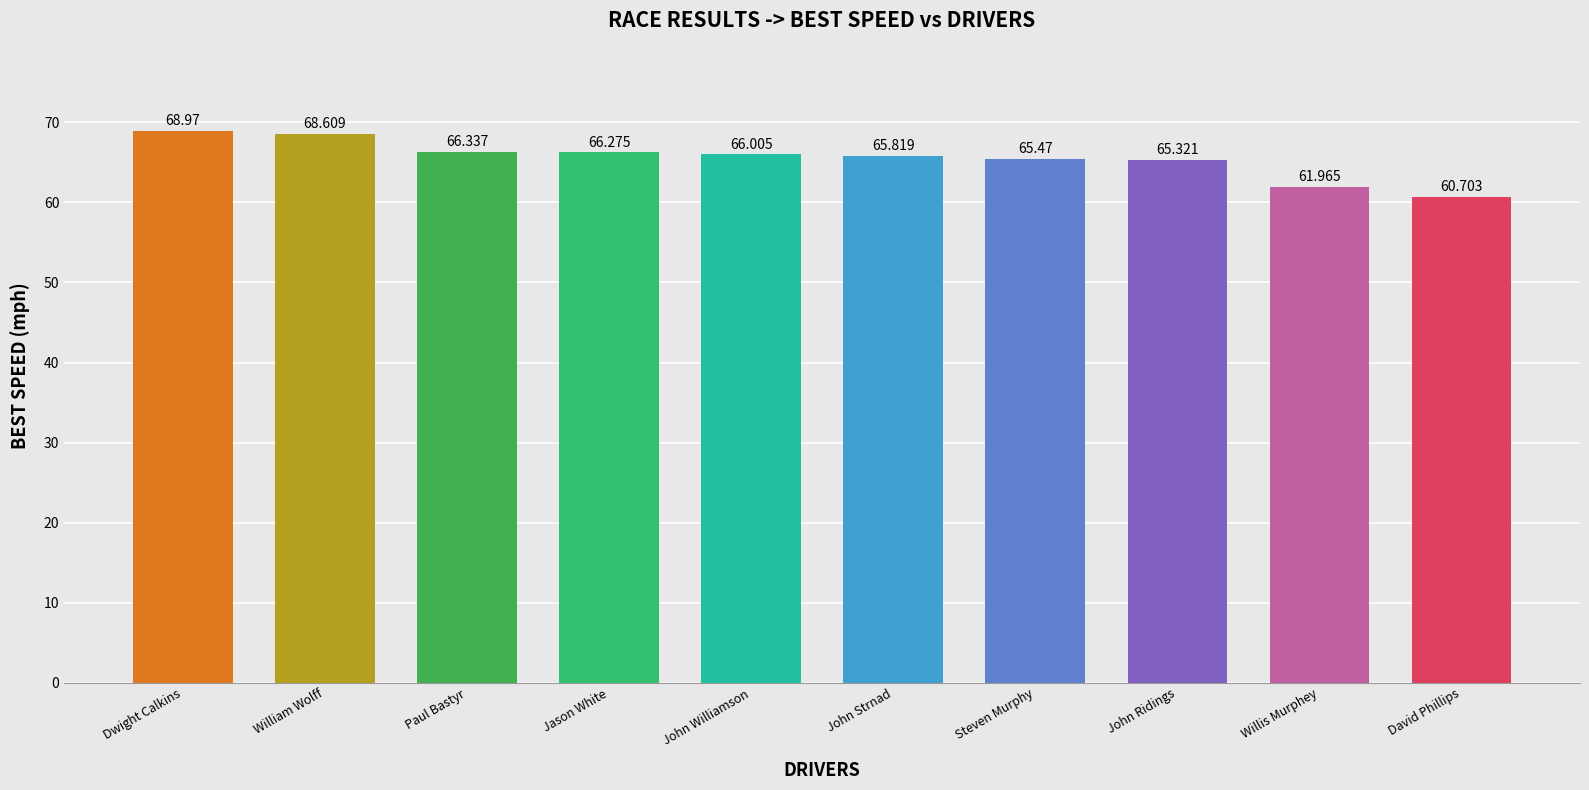

The value at Willis Murphey is 97.9. True or false?

False